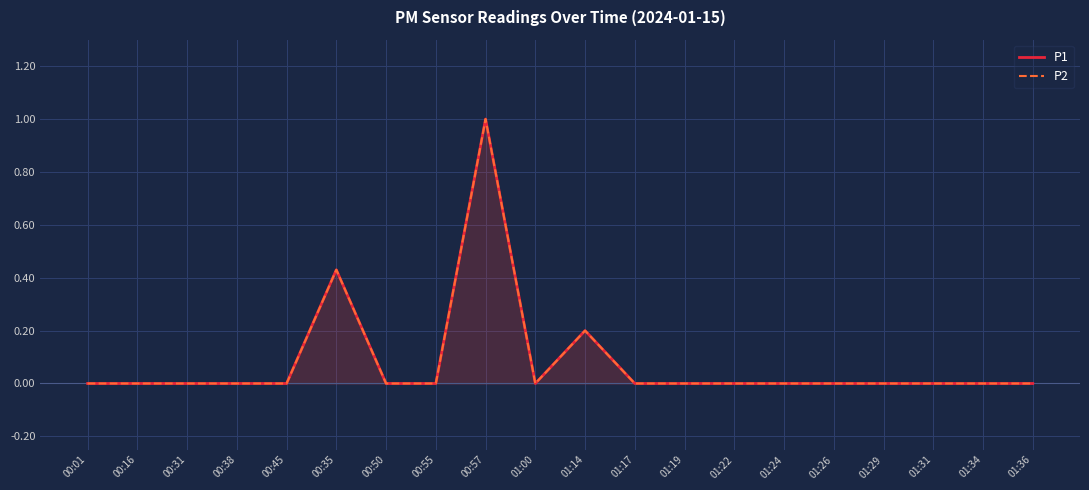

The P1 series shows -0.6 at 01:22. True or false?

False